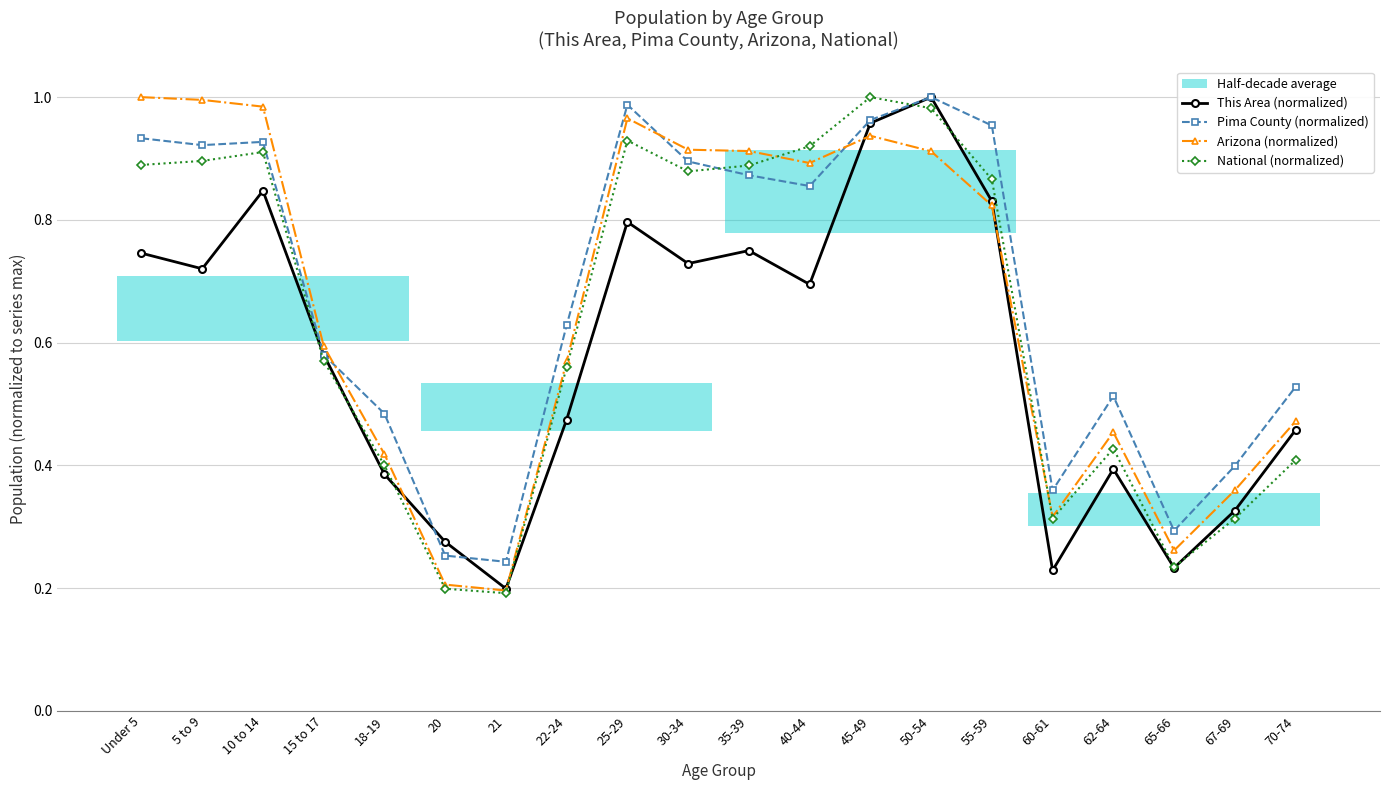

How many data points does each series have?

20